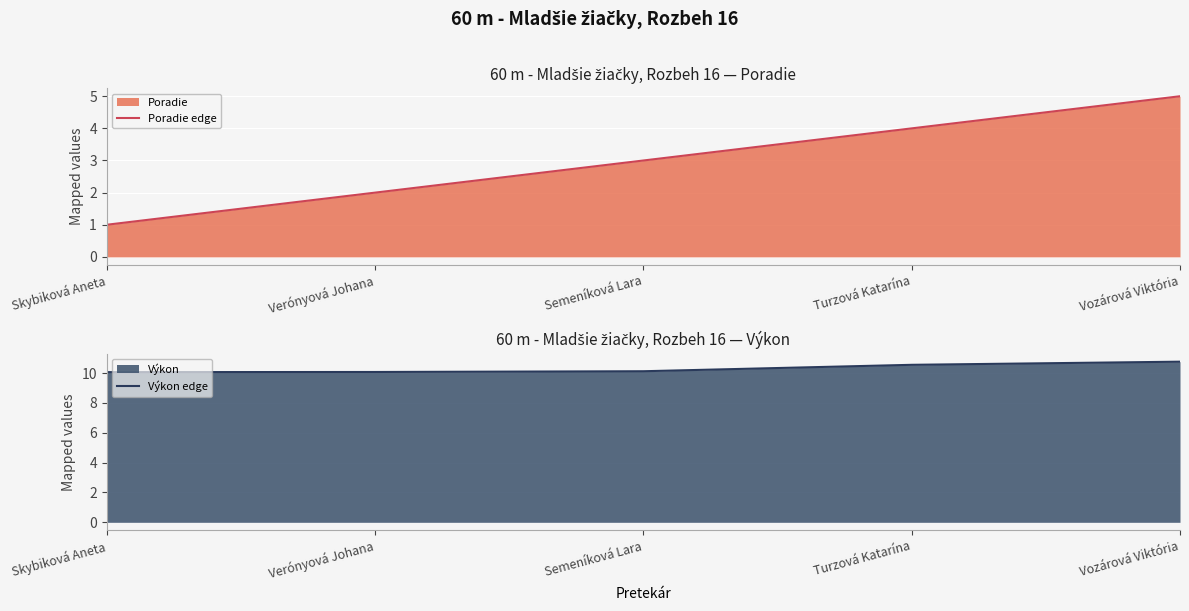

Is it true that Výkon edge equals 14.7 at Verónyová Johana?

False